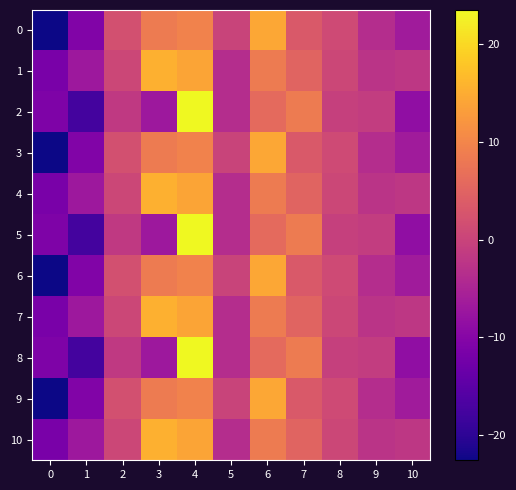

Reading left to right, what are all the values shown in this chart?

0: 0=-22.5	1=-10.5	2=2.0	3=8.5	4=9.5	5=0.0	6=14.5	7=3.5	8=1.0	9=-3.5	10=-6.5
1: 0=-11.5	1=-7.0	2=0.5	3=15.5	4=14.0	5=-3.5	6=8.5	7=5.0	8=0.5	9=-2.5	10=-2.0
2: 0=-11.0	1=-17.5	2=-1.5	3=-7.0	4=23.5	5=-3.5	6=6.0	7=8.5	8=-0.5	9=-1.0	10=-8.5
3: 0=-22.5	1=-10.5	2=2.0	3=8.5	4=9.5	5=0.0	6=14.5	7=3.5	8=1.0	9=-3.5	10=-6.5
4: 0=-11.5	1=-7.0	2=0.5	3=15.5	4=14.0	5=-3.5	6=8.5	7=5.0	8=0.5	9=-2.5	10=-2.0
5: 0=-11.0	1=-17.5	2=-1.5	3=-7.0	4=23.5	5=-3.5	6=6.0	7=8.5	8=-0.5	9=-1.0	10=-8.5
6: 0=-22.5	1=-10.5	2=2.0	3=8.5	4=9.5	5=0.0	6=14.5	7=3.5	8=1.0	9=-3.5	10=-6.5
7: 0=-11.5	1=-7.0	2=0.5	3=15.5	4=14.0	5=-3.5	6=8.5	7=5.0	8=0.5	9=-2.5	10=-2.0
8: 0=-11.0	1=-17.5	2=-1.5	3=-7.0	4=23.5	5=-3.5	6=6.0	7=8.5	8=-0.5	9=-1.0	10=-8.5
9: 0=-22.5	1=-10.5	2=2.0	3=8.5	4=9.5	5=0.0	6=14.5	7=3.5	8=1.0	9=-3.5	10=-6.5
10: 0=-11.5	1=-7.0	2=0.5	3=15.5	4=14.0	5=-3.5	6=8.5	7=5.0	8=0.5	9=-2.5	10=-2.0